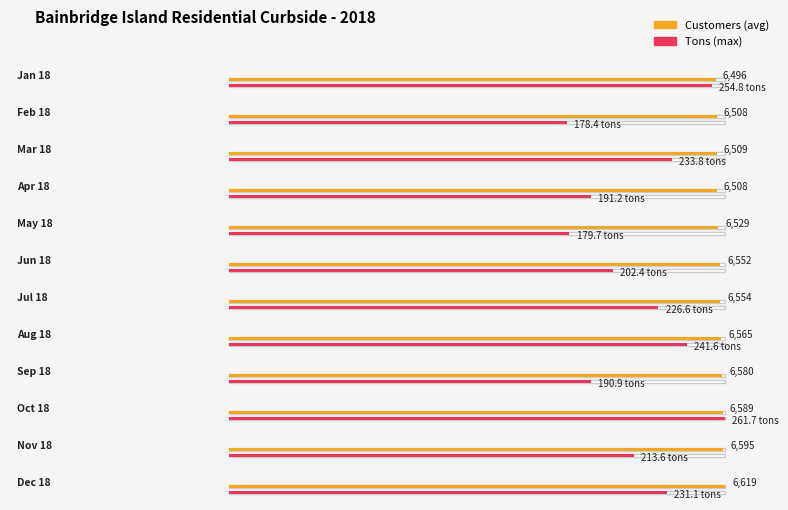

At which label is POUNDS closest to 440100?

Nov 18